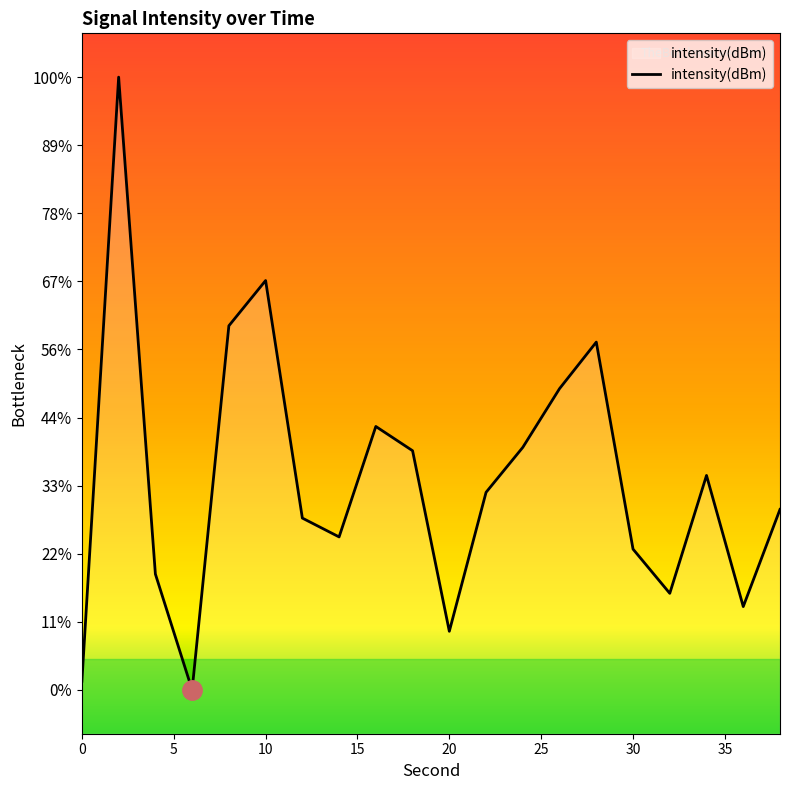

What is the average value?

-115.5